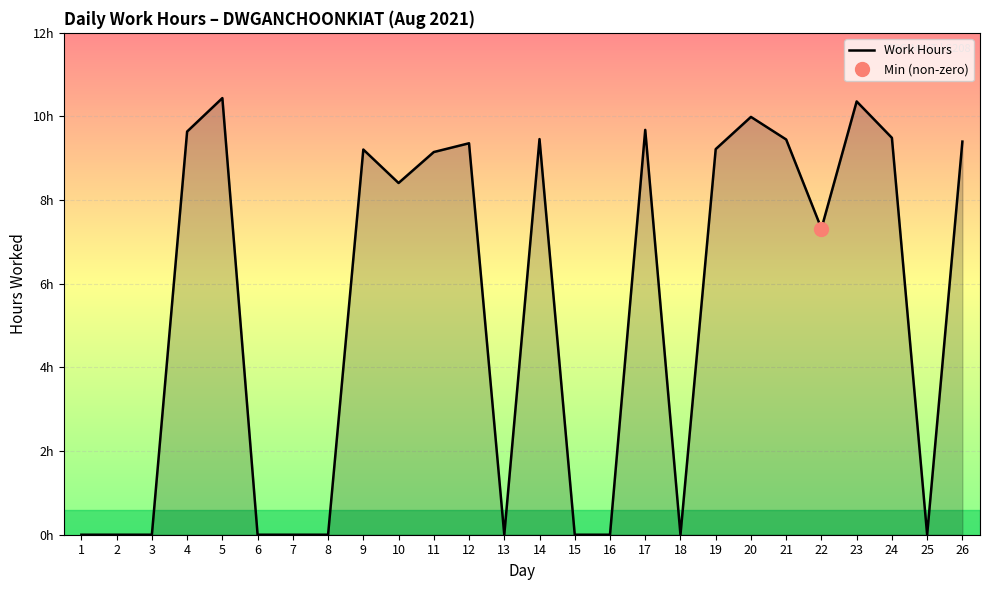

Where is the first local maximum?

5